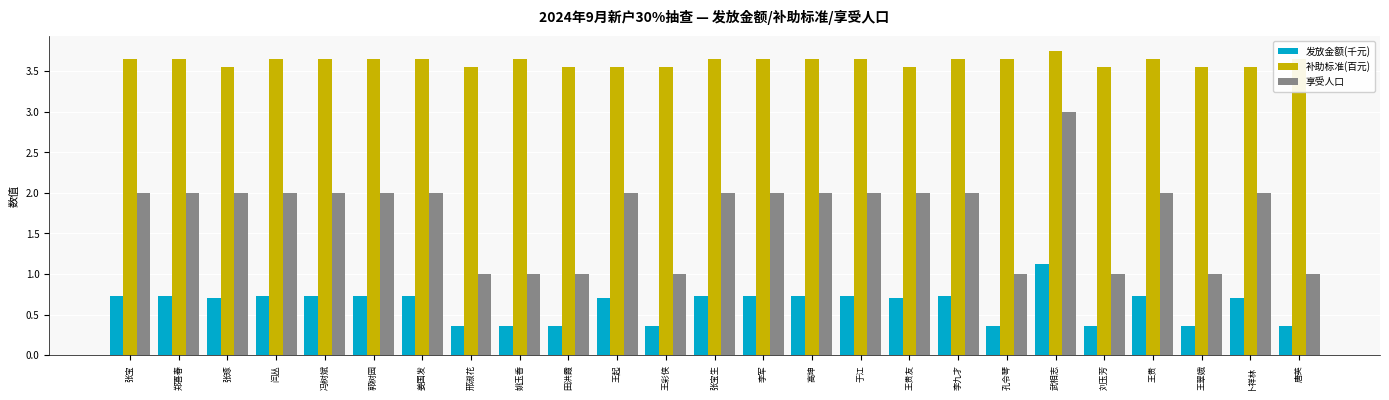

List the series in order of their overall mean, highest first.

补助标准(百元), 享受人口, 发放金额(千元)